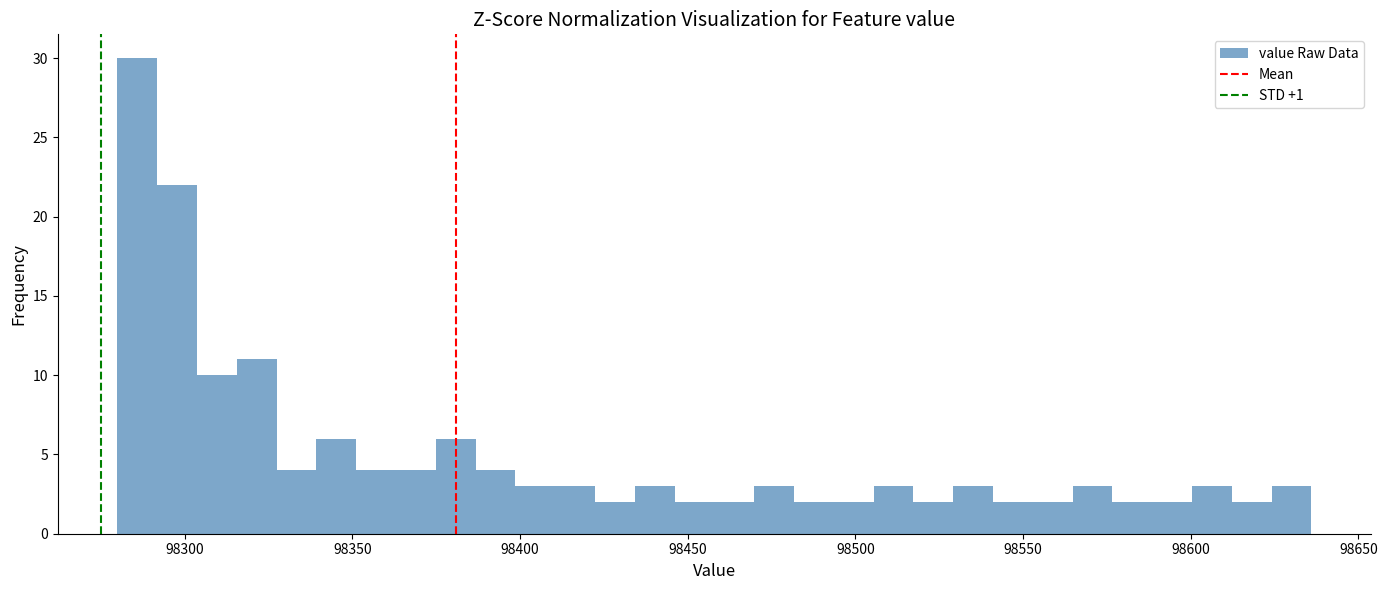

Around what value on the x-axis is the tallest bar? Give the approximate position of its centre, as read against the axis.

98285